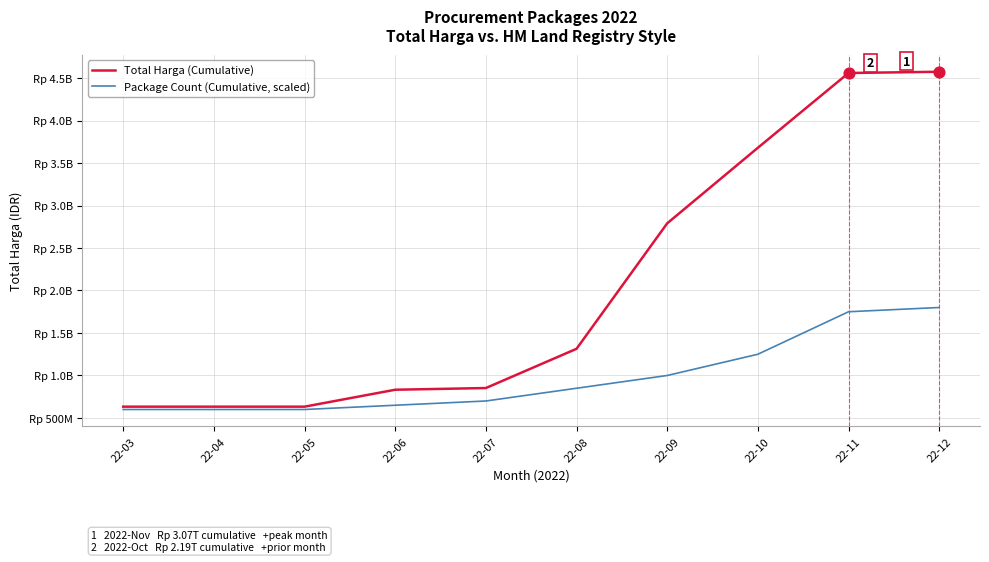

At how many categories does at least one series exceed 2881635355?

3